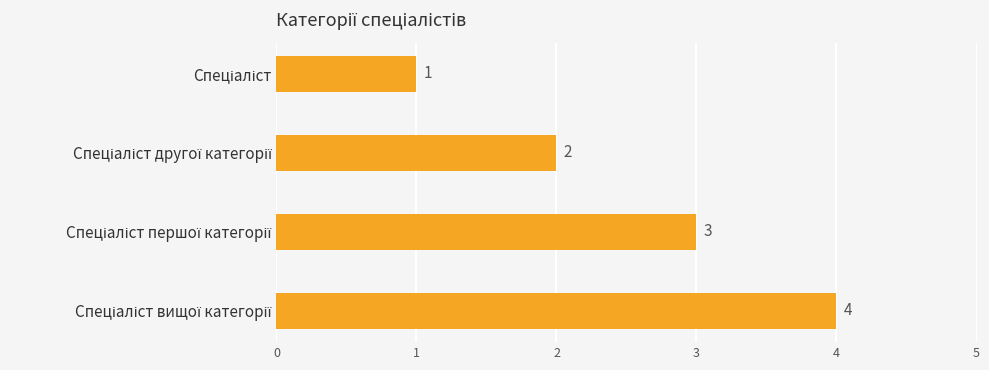

How many values are between 2 and 4?

3